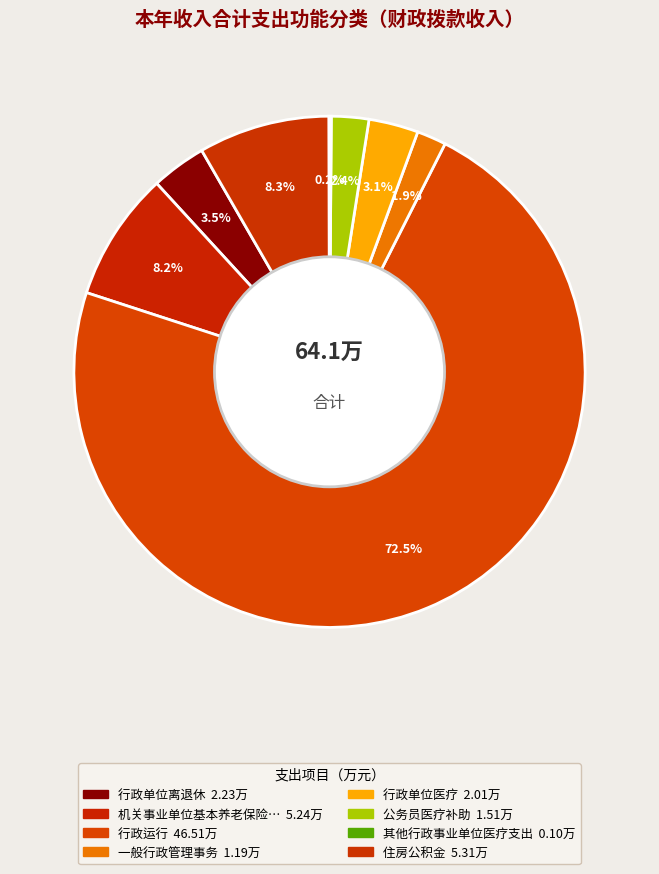

To the nearest percent, what is the average slice percentage?

13%